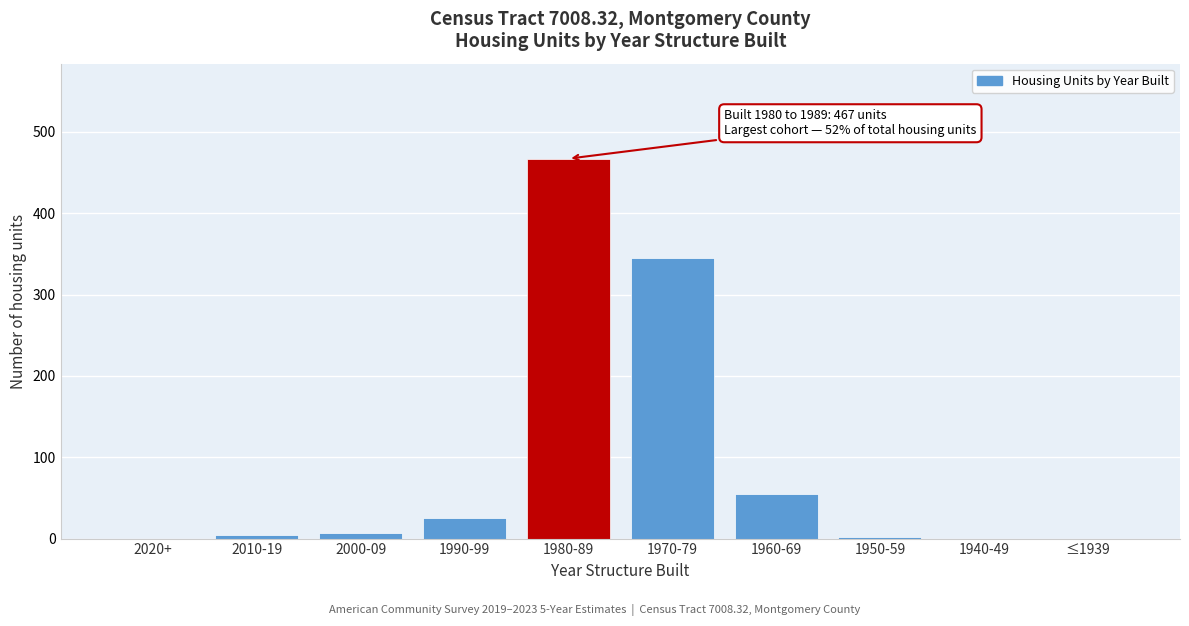

The chart shows a value of 673 at 1980-89. True or false?

False